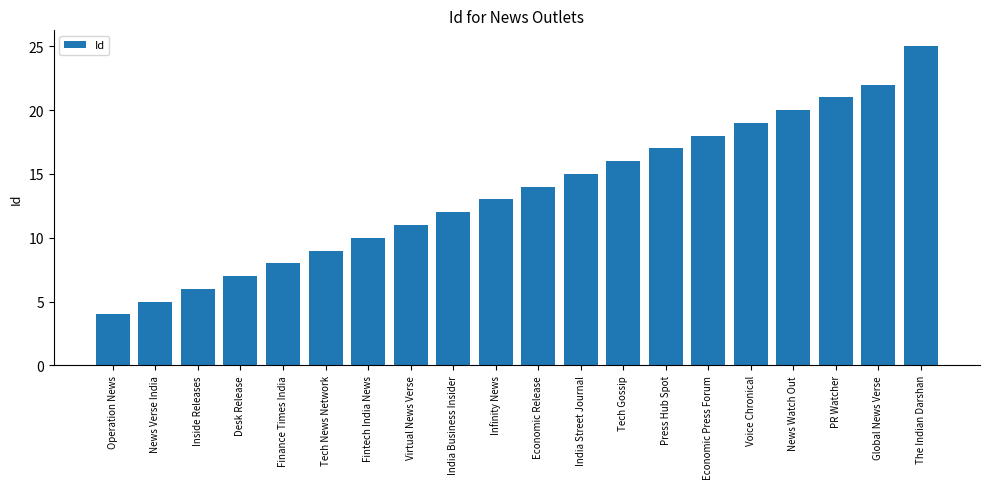

Is it true that the value at Tech News Network is 9?

True